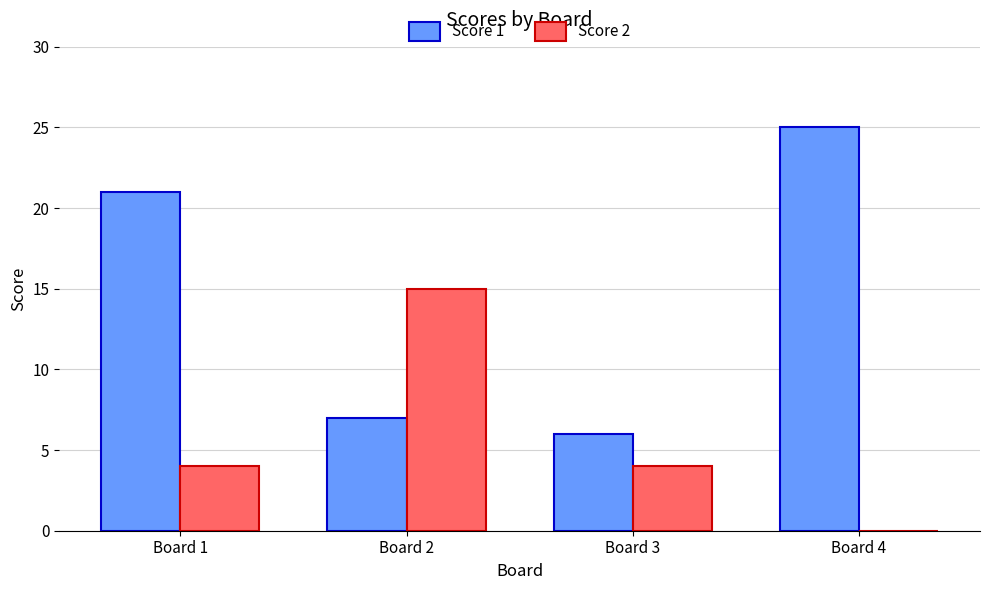

What are all the series names shown in the legend?

Score 1, Score 2